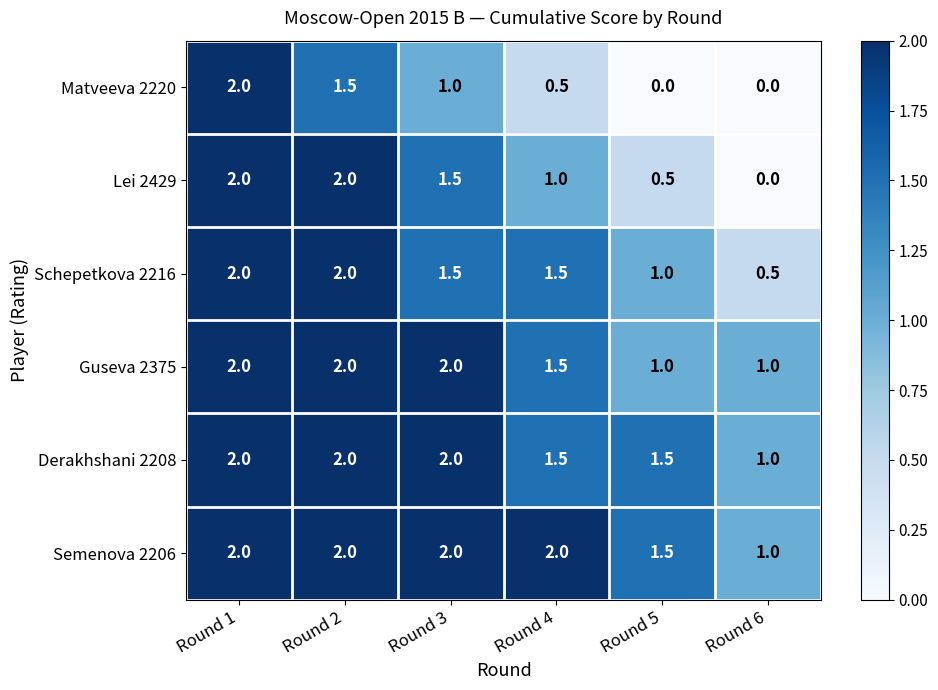

What is the difference between the second highest and minimum values in the Derakhshani 2208 series?

1.0